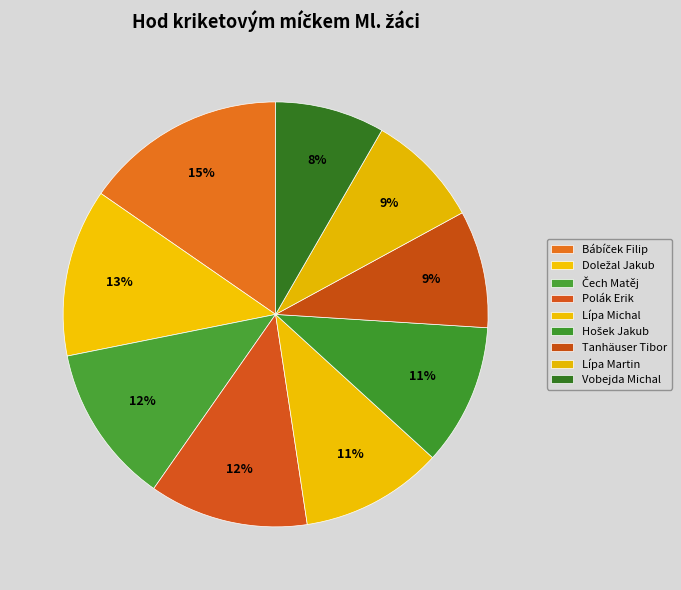

To the nearest percent, what is the difference between the largest and smallest slice percentages?

7%